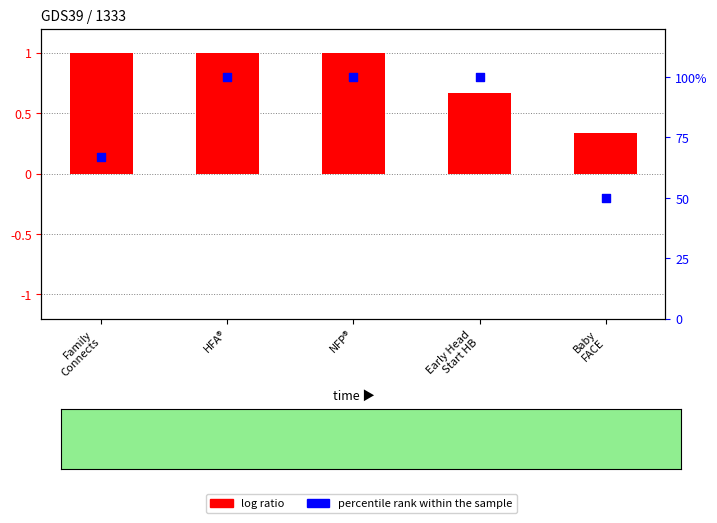

Which series contains the lowest Y value?

log ratio